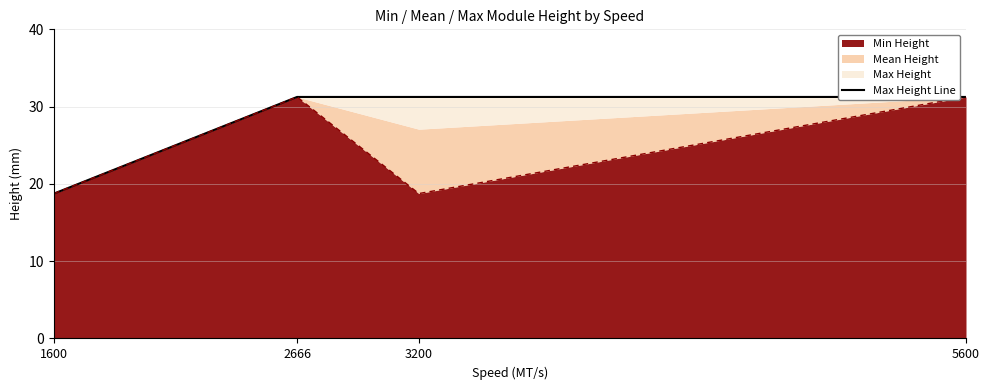

What is the sum of all values?

112.5